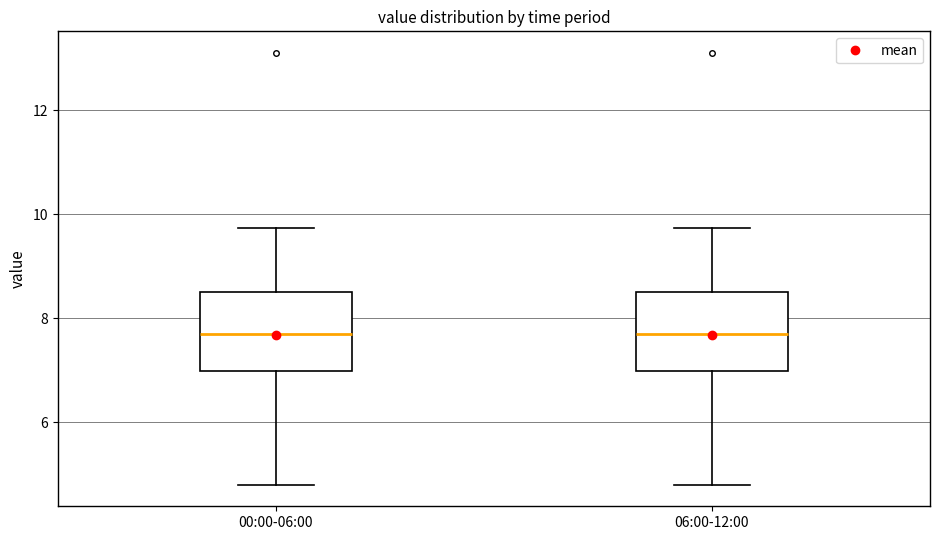

Reading left to right, read every box against the y-axis: the position of its median line, the range the box covers, and the ends of its whiskers. The values are not printed on the chart, so give them approximately, as read against the axis.

00:00-06:00: median 7.8, box 7.0 to 8.6, whiskers 4.8 to 9.8
06:00-12:00: median 7.8, box 7.0 to 8.6, whiskers 4.8 to 9.8